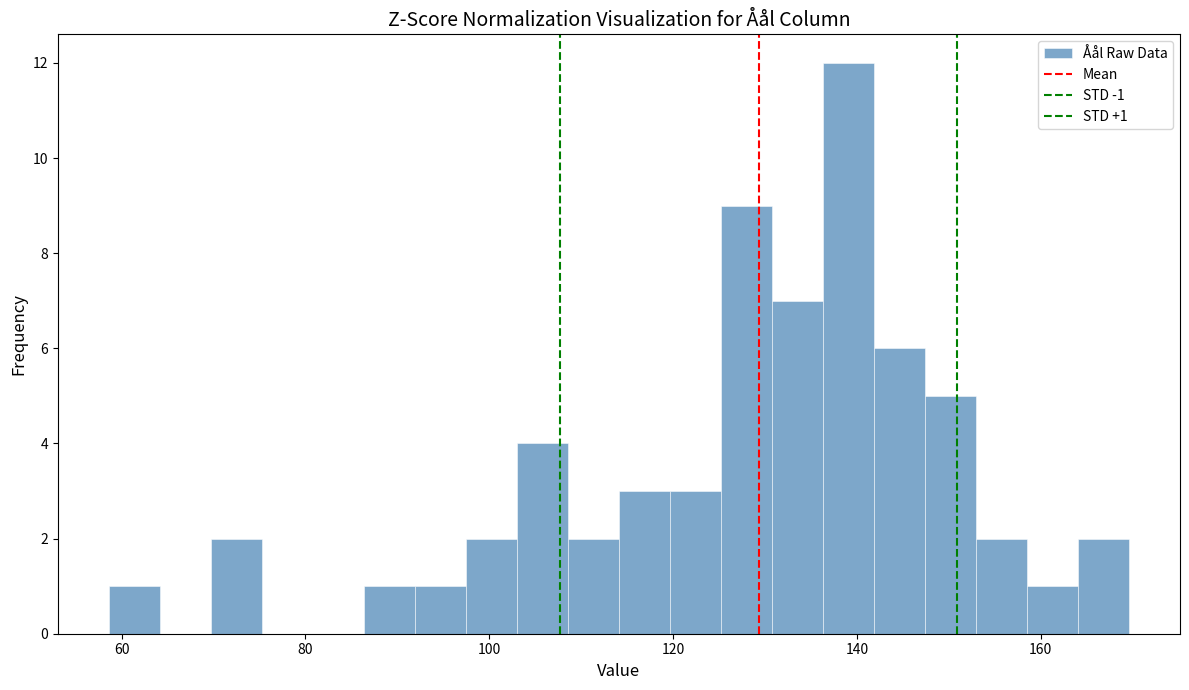

Around what value on the x-axis is the tallest bar? Give the approximate position of its centre, as read against the axis.

140